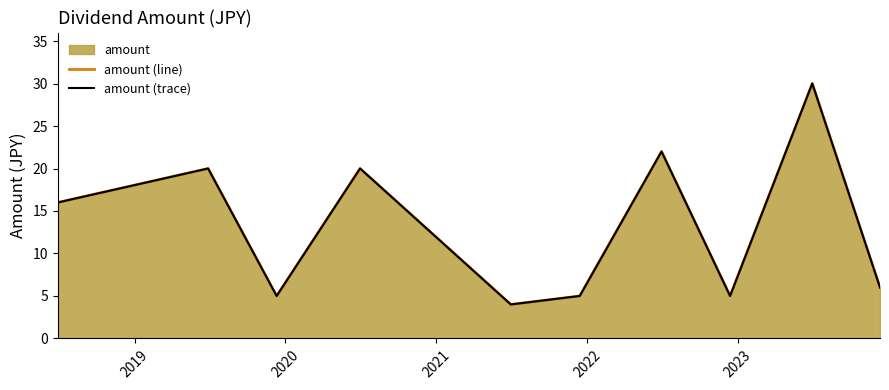

What is the lowest value of the amount (trace) series?

4